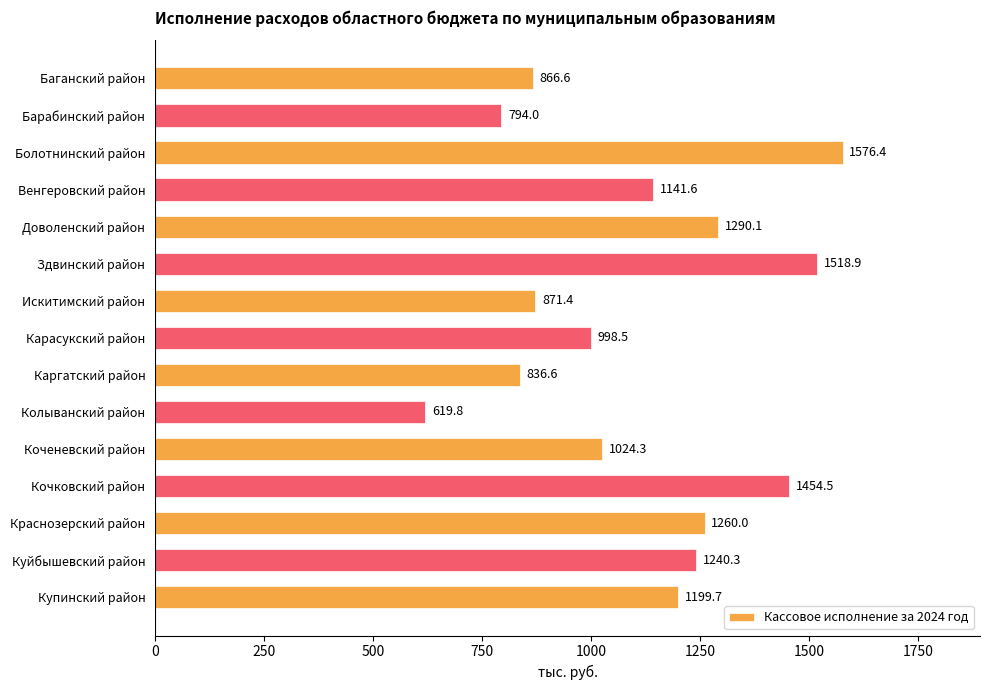

What is the label of the 14th bar from the bottom?

Барабинский район